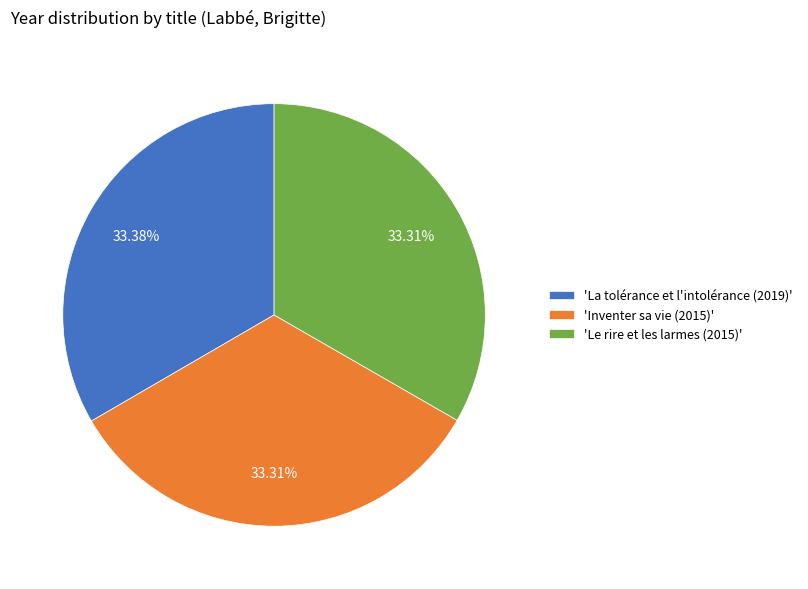

Is there any slice that represents more than half of the pie?

No